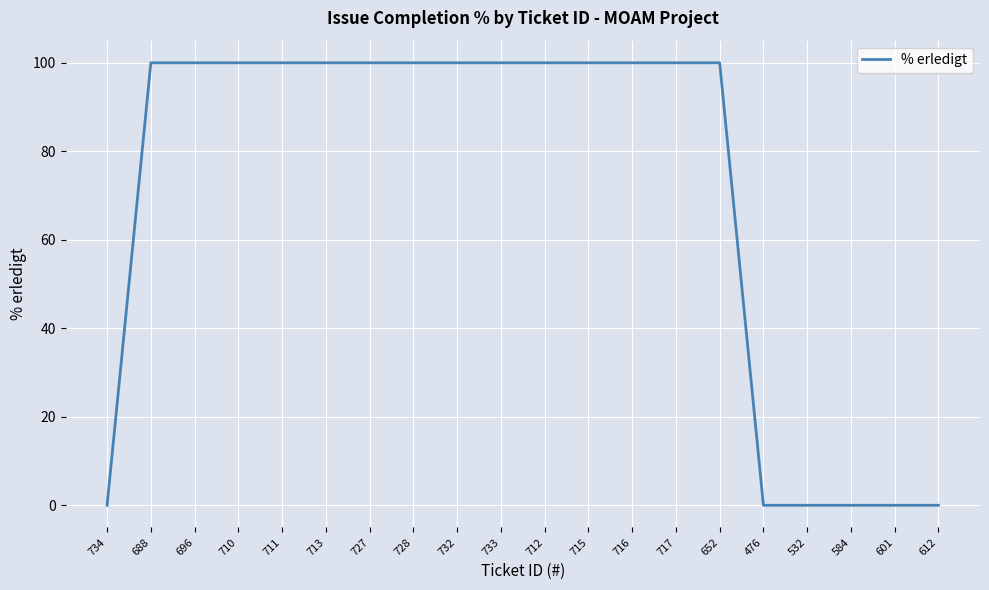

What is the sum of all values?

1400